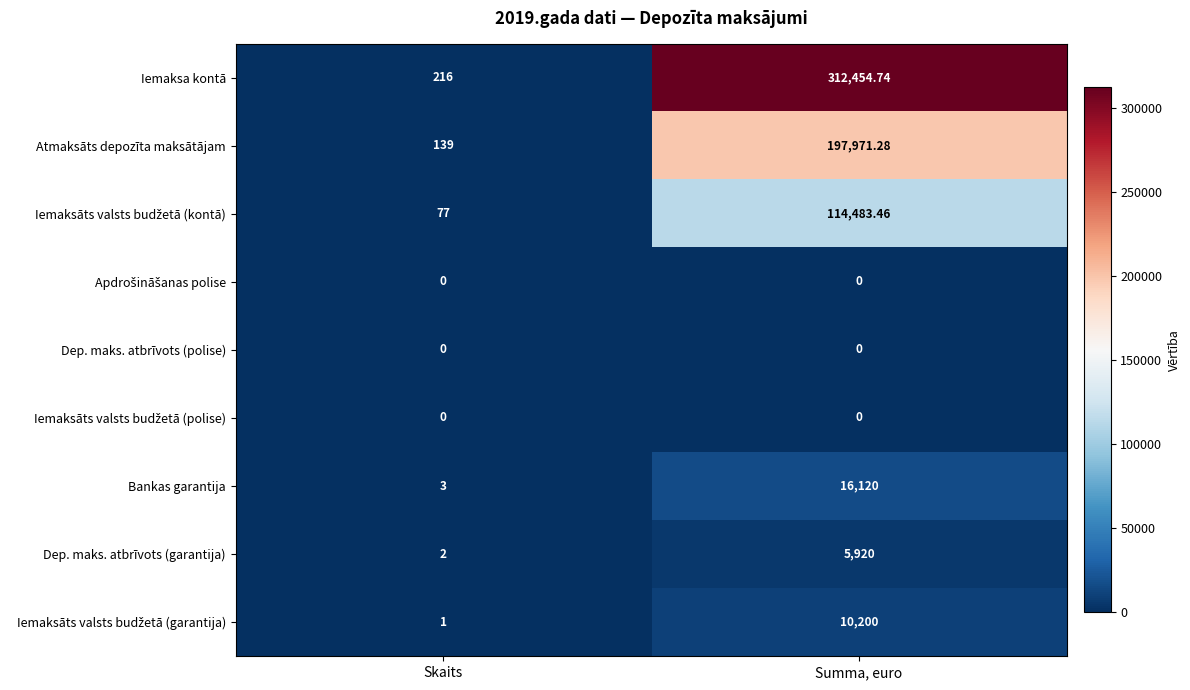

At which category is the sum across all series the highest?

Summa, euro